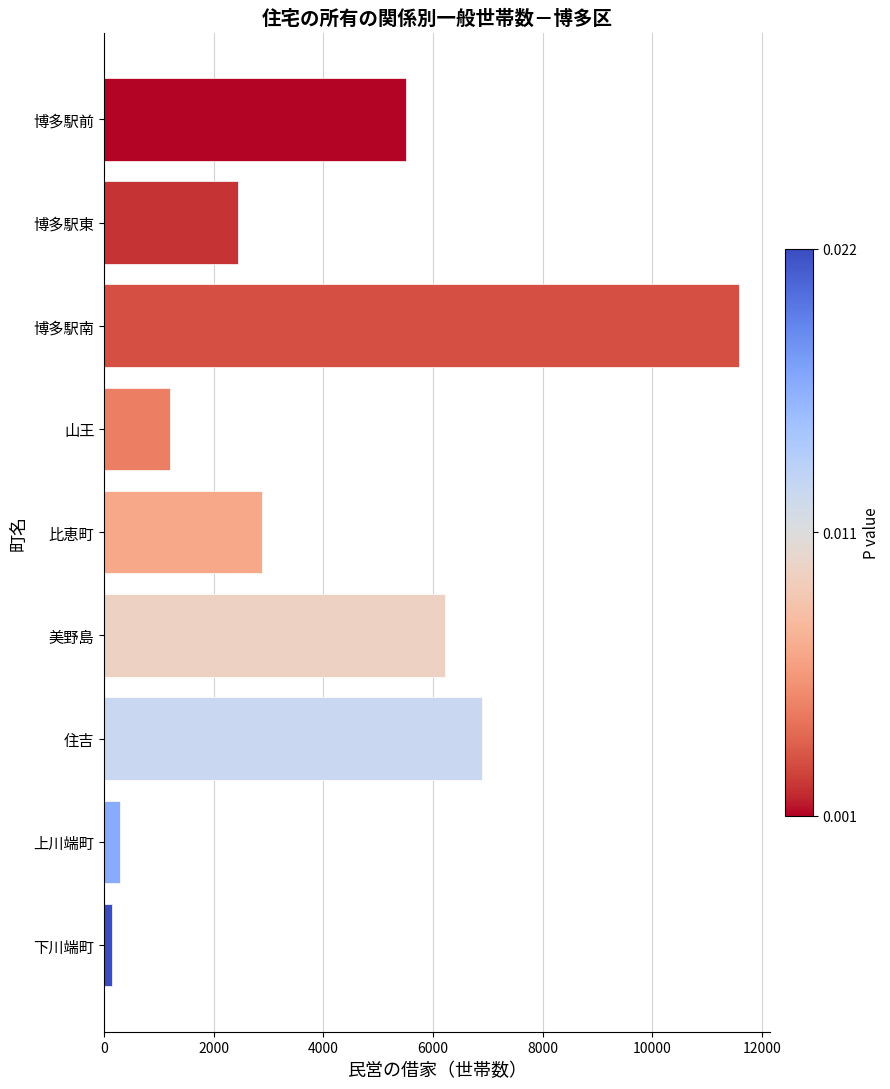

Count the number of data series in this chart.

1